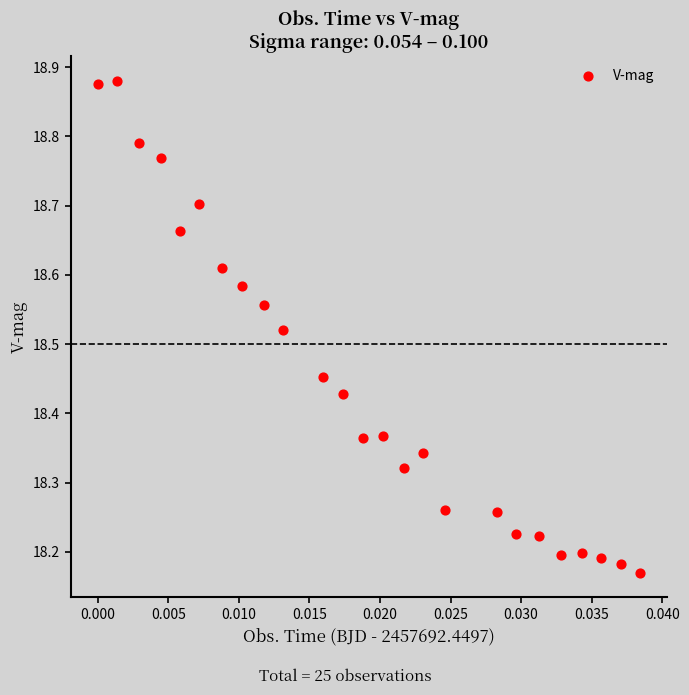

What is the range of Y values (max minus min)?

0.7